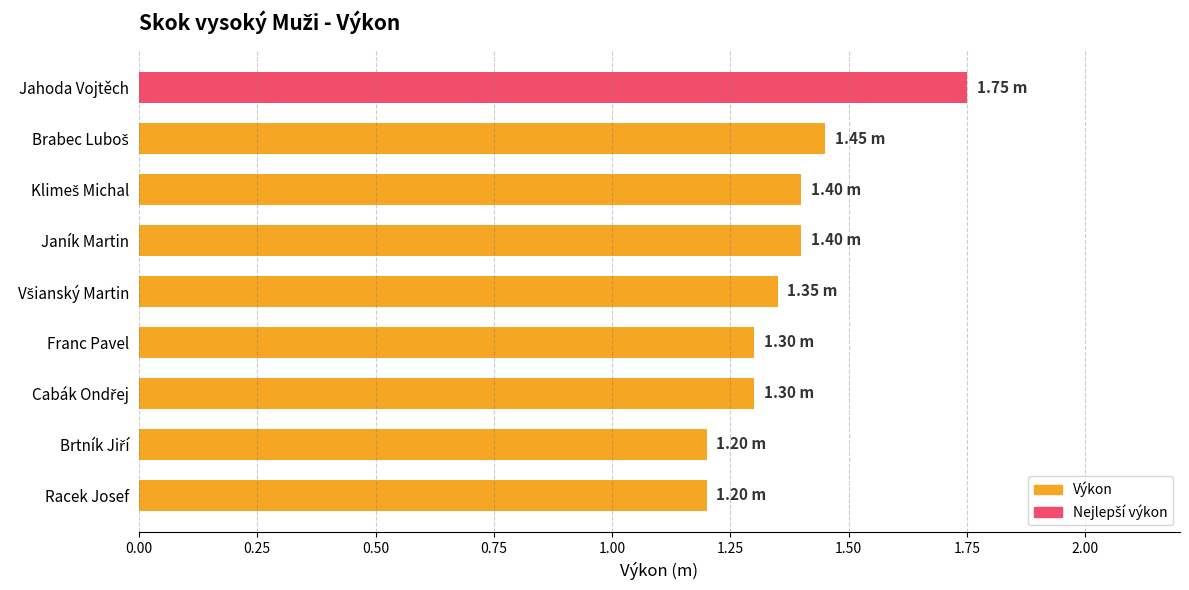

Between Franc Pavel and Jahoda Vojtěch, which is larger?

Jahoda Vojtěch